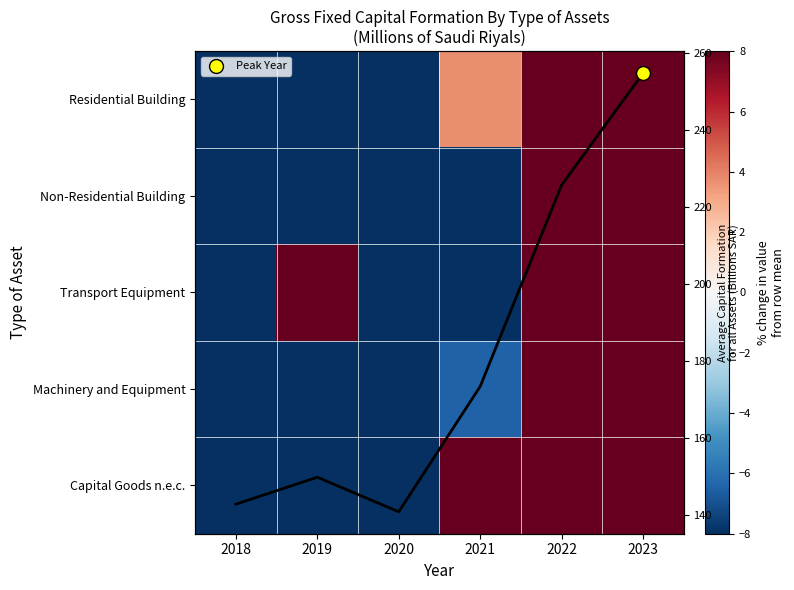

List the series in order of their peak value, lowest first.

Transport Equipment, Machinery and Equipment, Residential Building, Non-Residential Building, Capital Goods n.e.c.